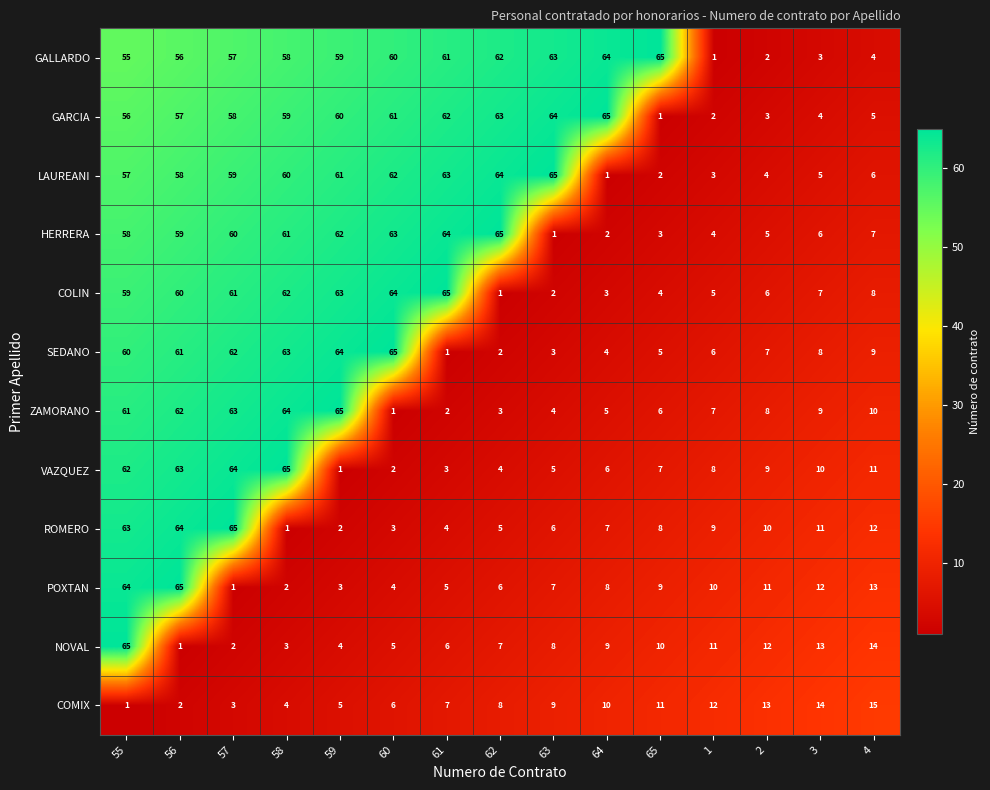

Read the VAZQUEZ value at 3, to the nearest 5.

10